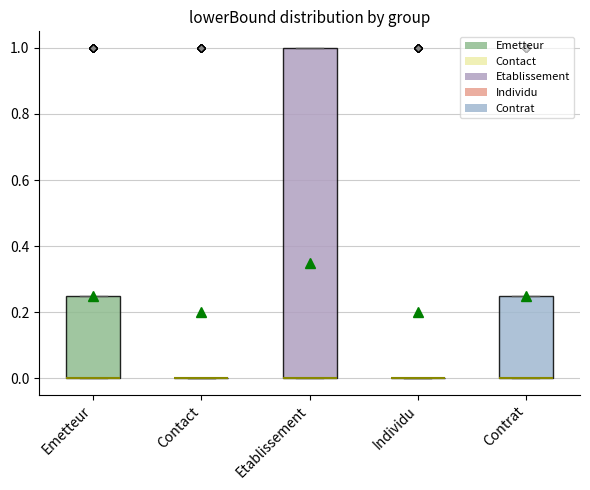

Reading left to right, transcribe this box plot: for each box, give where its median line is, the range the box spans, and where its two whiskers end, as read against the y-axis. The values are not printed on the chart, so give them approximately, as read against the axis.

Emetteur: median 0.00 (drawn on the box's lower edge), box 0.00 to 0.26, whiskers 0.00 to 0.26
Contact: box collapsed to a line at 0.00, whiskers 0.00 to 0.00
Etablissement: median 0.00 (drawn on the box's lower edge), box 0.00 to 1.00, whiskers 0.00 to 1.00
Individu: box collapsed to a line at 0.00, whiskers 0.00 to 0.00
Contrat: median 0.00 (drawn on the box's lower edge), box 0.00 to 0.26, whiskers 0.00 to 0.26